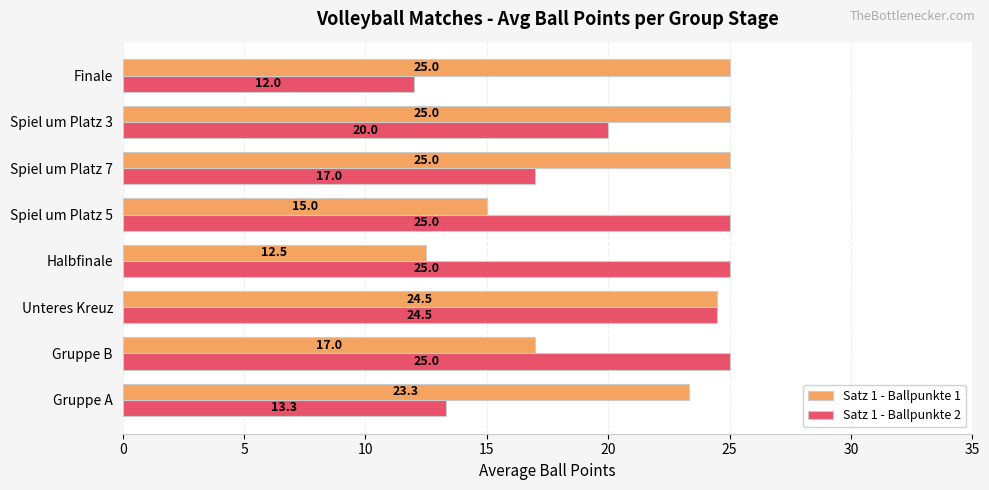

Between Gruppe A and Unteres Kreuz, which series saw the biggest shift?

Satz 1 - Ballpunkte 2